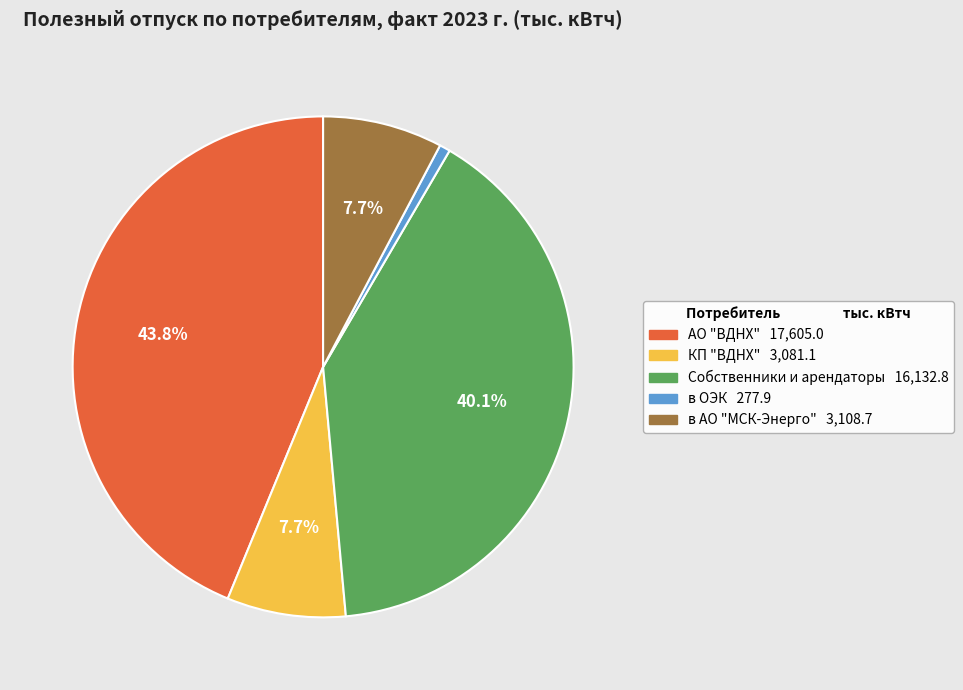

Is there any slice that represents more than half of the pie?

No